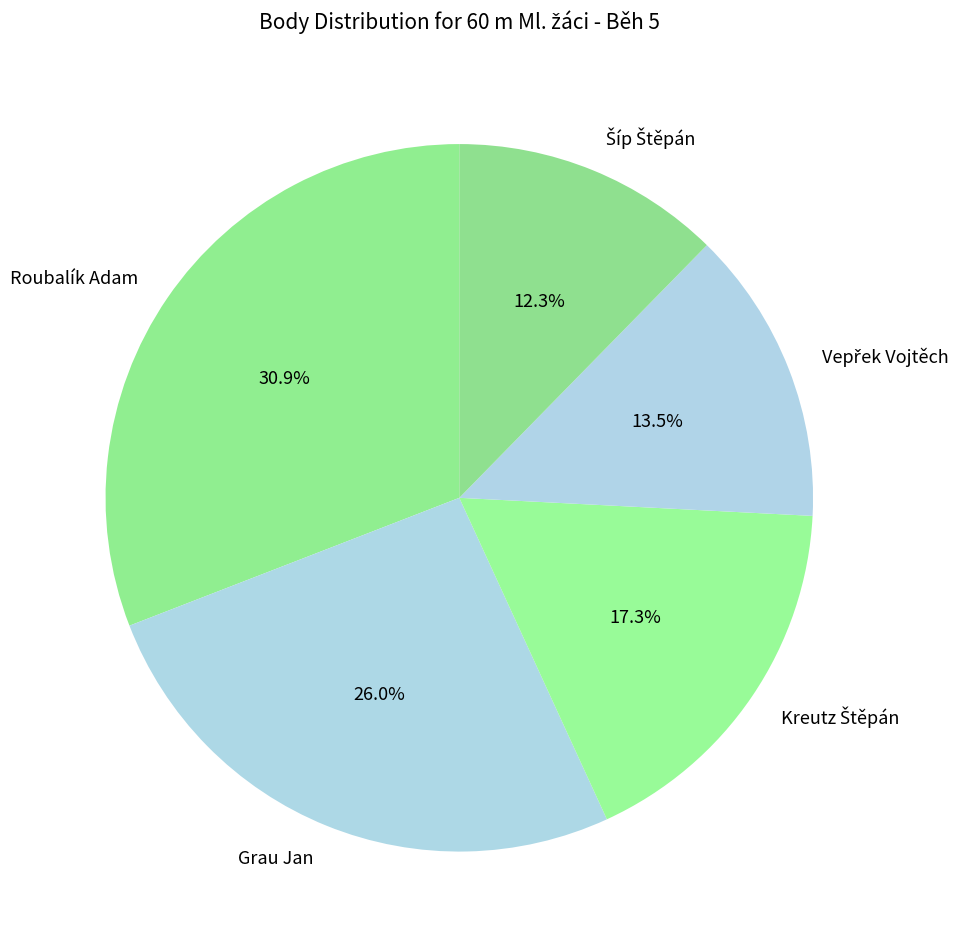

How many slices are in this pie chart?

5